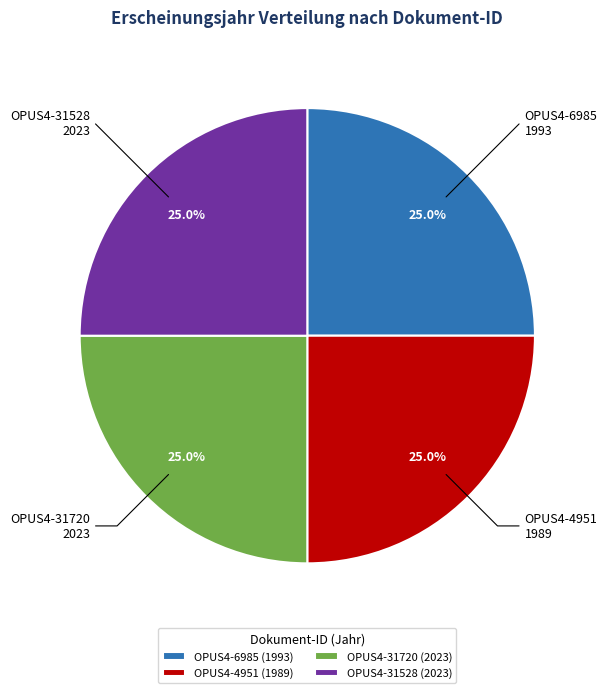

What is the ratio of the value at OPUS4-31720 (2023) to the value at OPUS4-4951 (1989)?

1.0